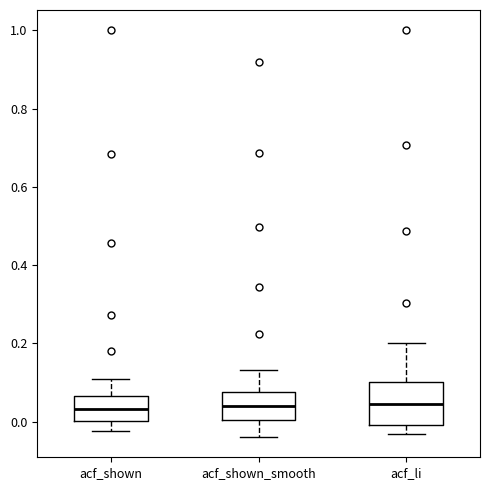

Which box is the tallest, from its lower edge to its upper edge?

acf_li